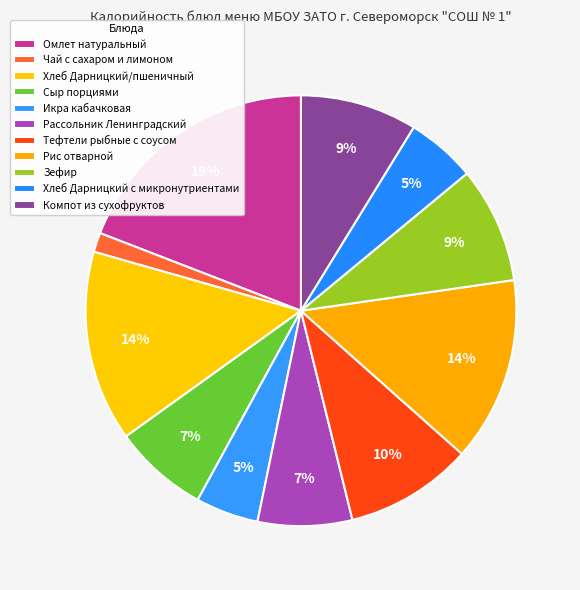

Does Омлет натуральный represent more than half of the total?

No